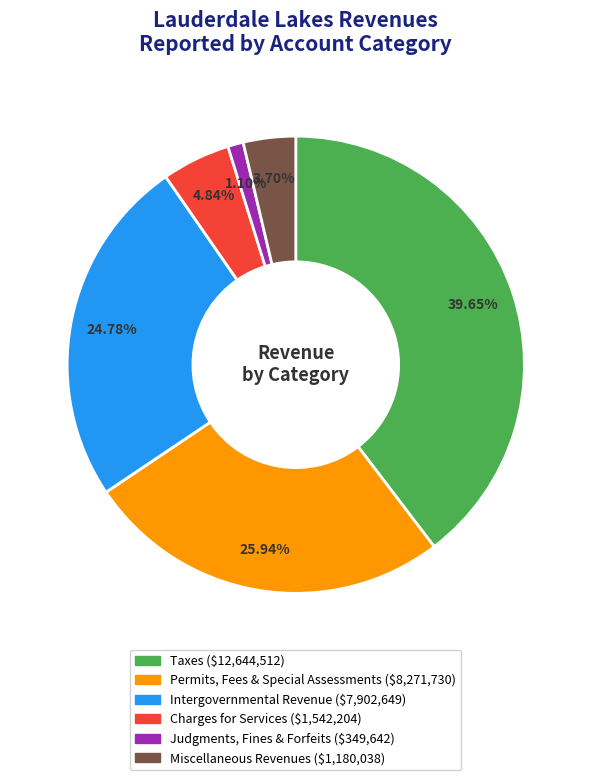

What percentage do Charges for Services and Miscellaneous Revenues together represent?

8.5%